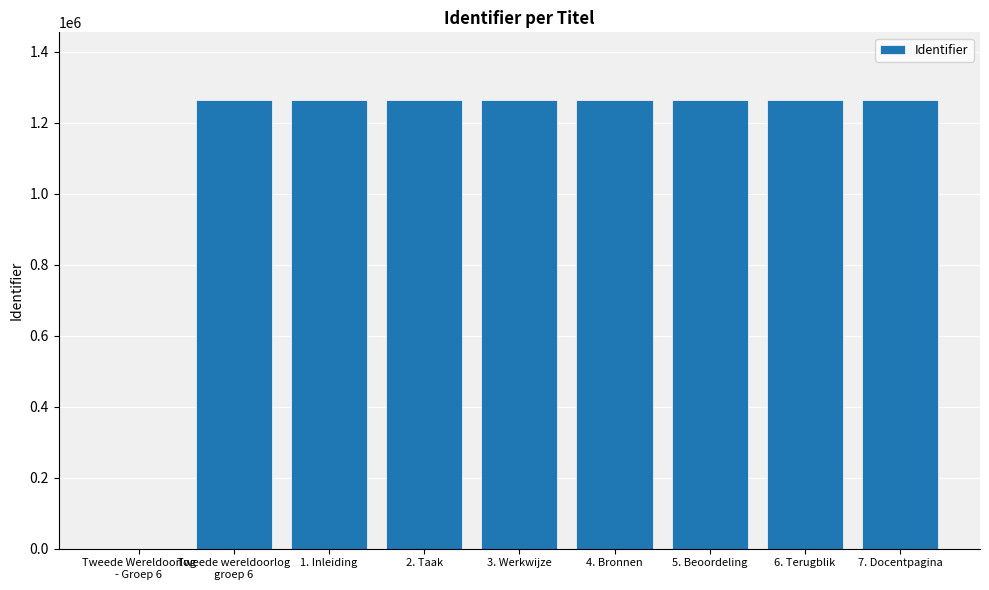

Is it true that the value at 3. Werkwijze is 1264435?

True